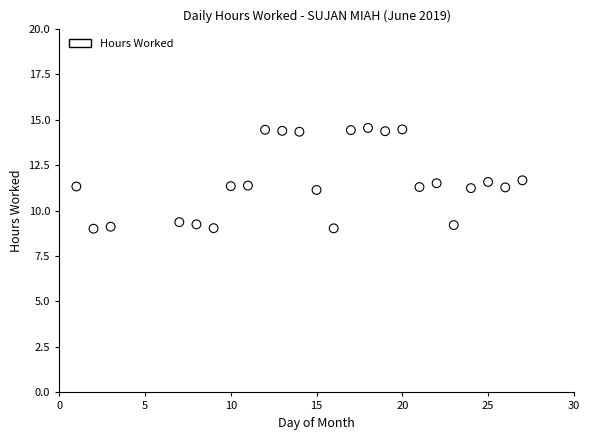

What is the range of Y values (max minus min)?

5.5